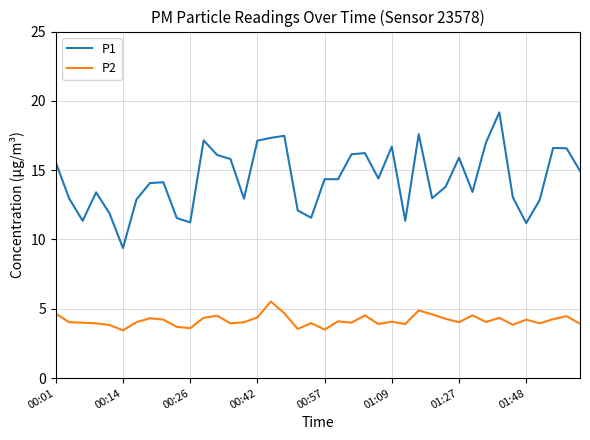

True or false: P1 and P2 cross at least once.

False